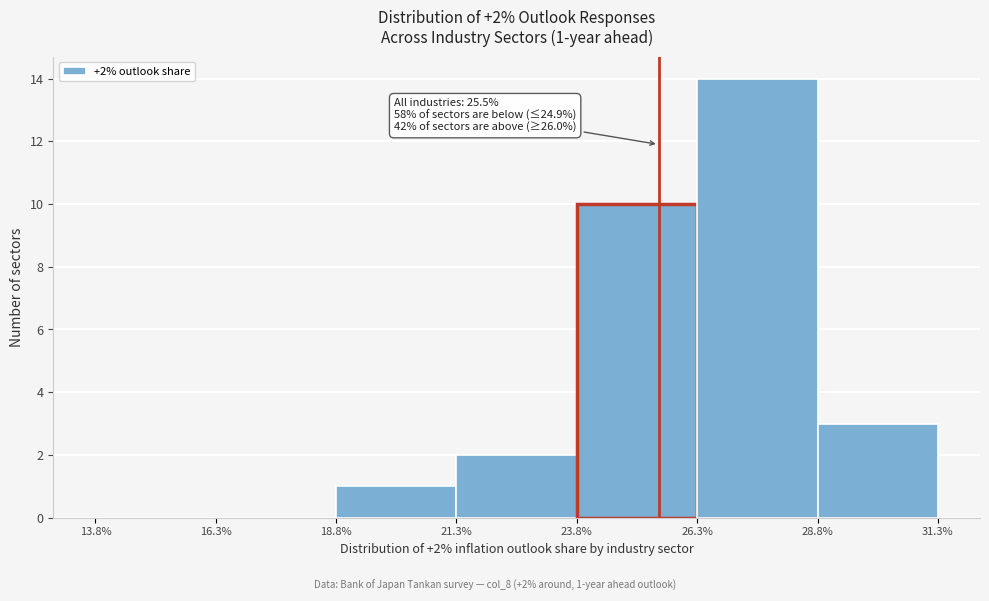

Which range on the x-axis has the tallest bar?

26.3% to 28.8%